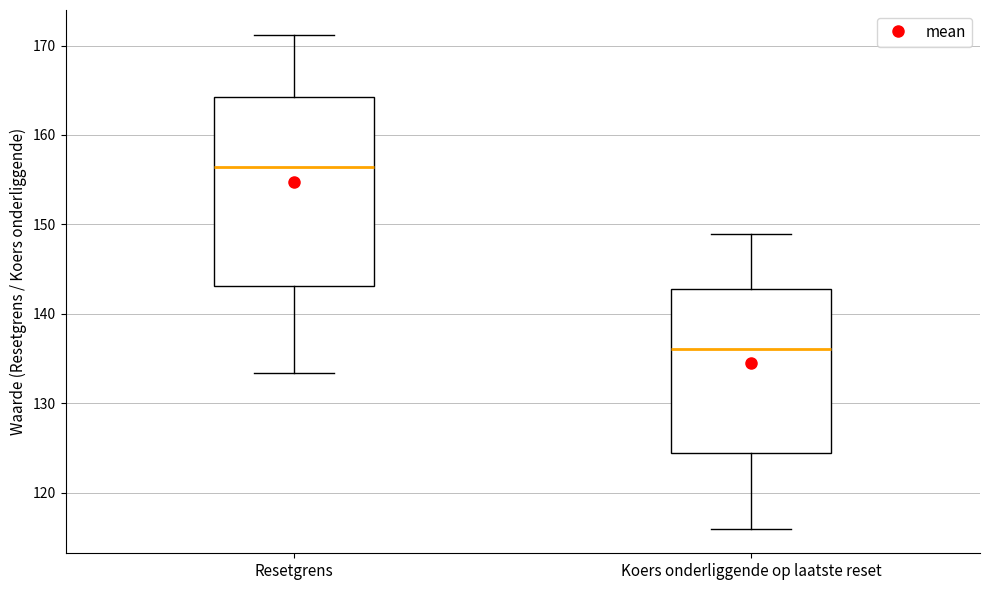

Where is the upper edge of the box for Resetgrens on the y-axis? The values are not printed on the chart, so give them approximately, as read against the axis.

164